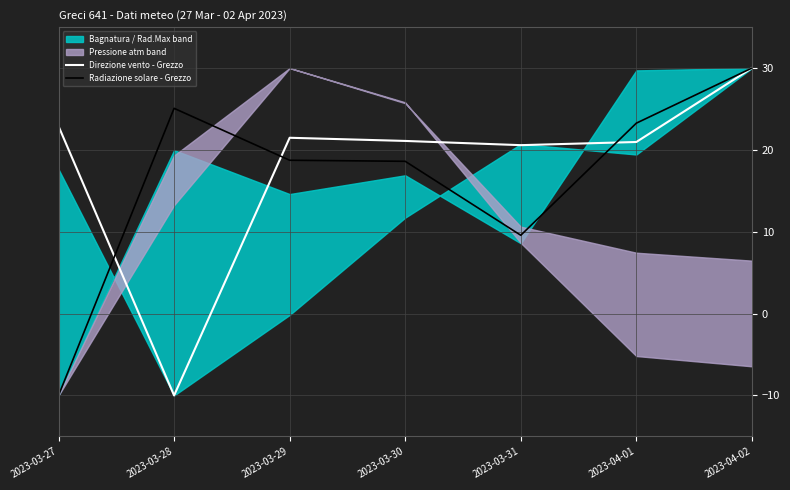

What is the difference between the second highest and second lowest values in the Radiazione solare - Grezzo series?

15.5